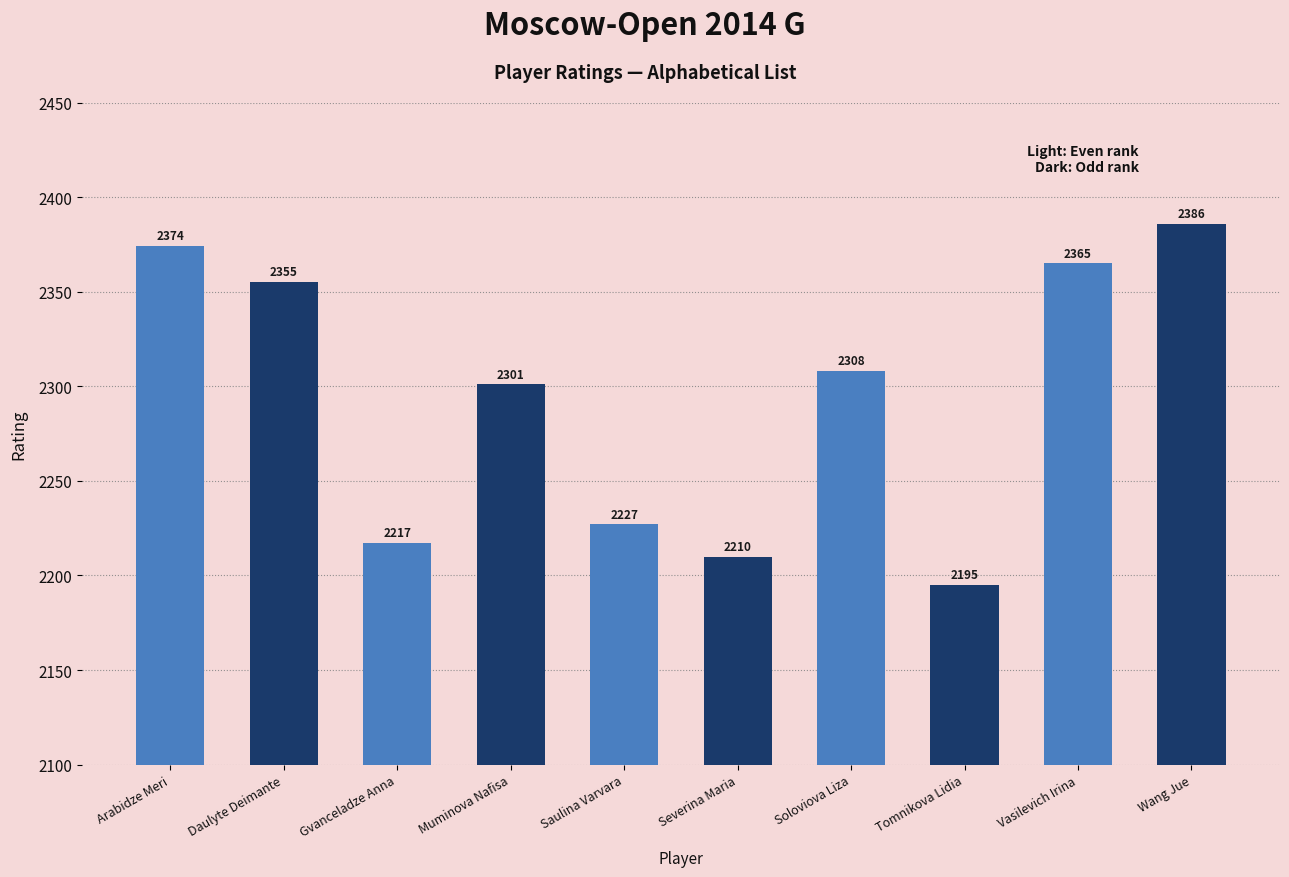

How many series are shown in this chart?

1